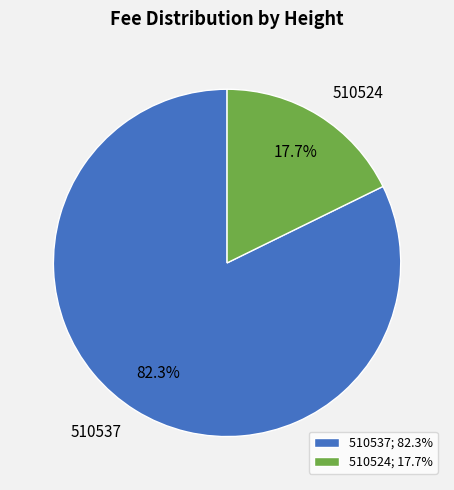

How much of the chart is everything except 510524?

82.3%